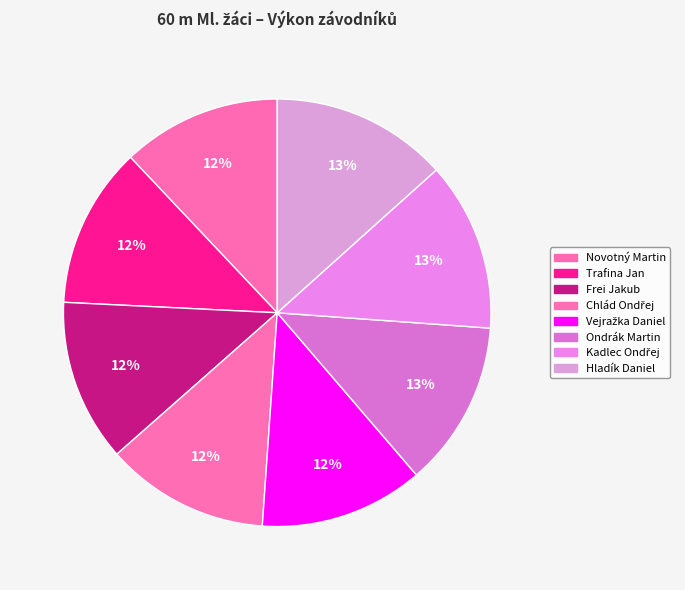

How many segments does this pie chart have?

8